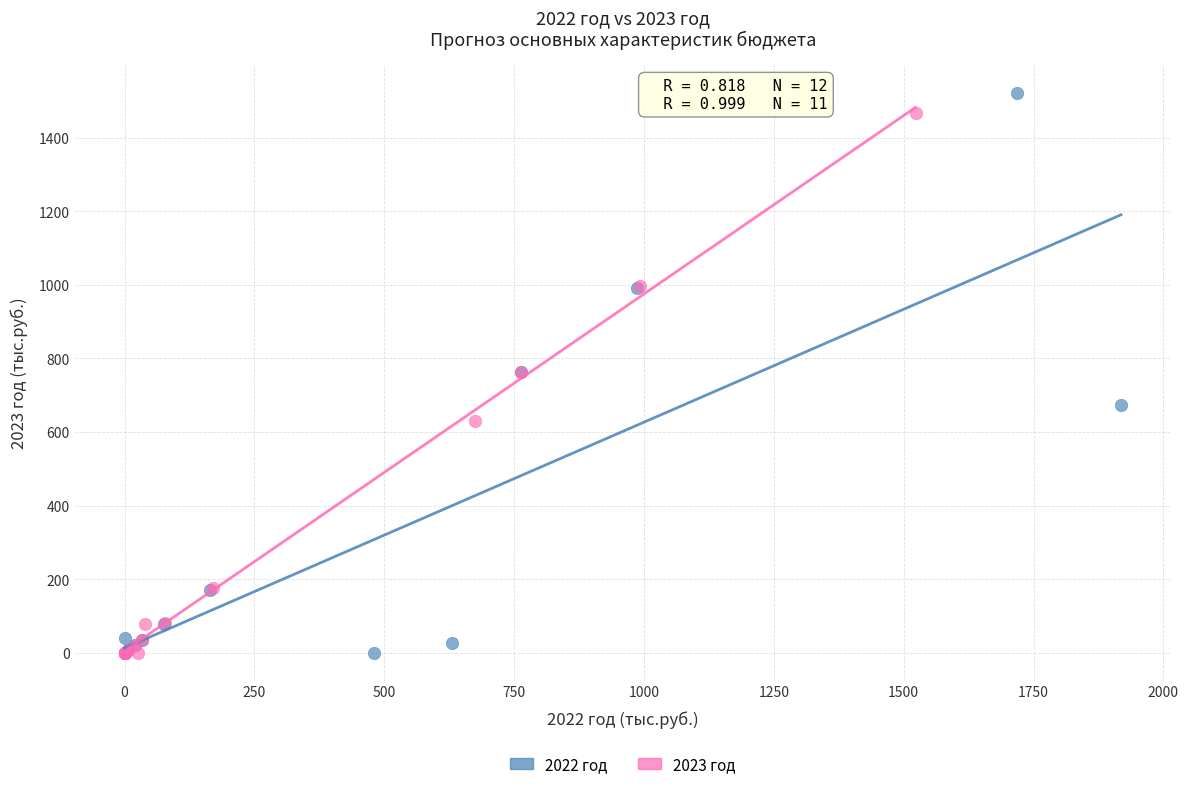

Which series has the largest Y range (max minus min)?

2022 год